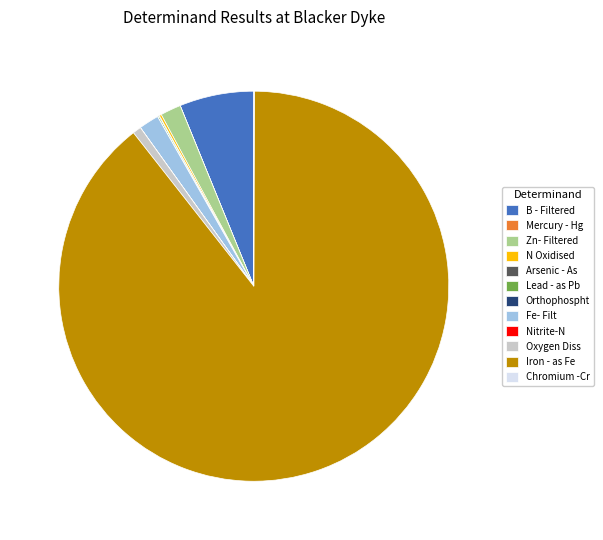

Which category has the biggest portion of the pie?

Iron - as Fe